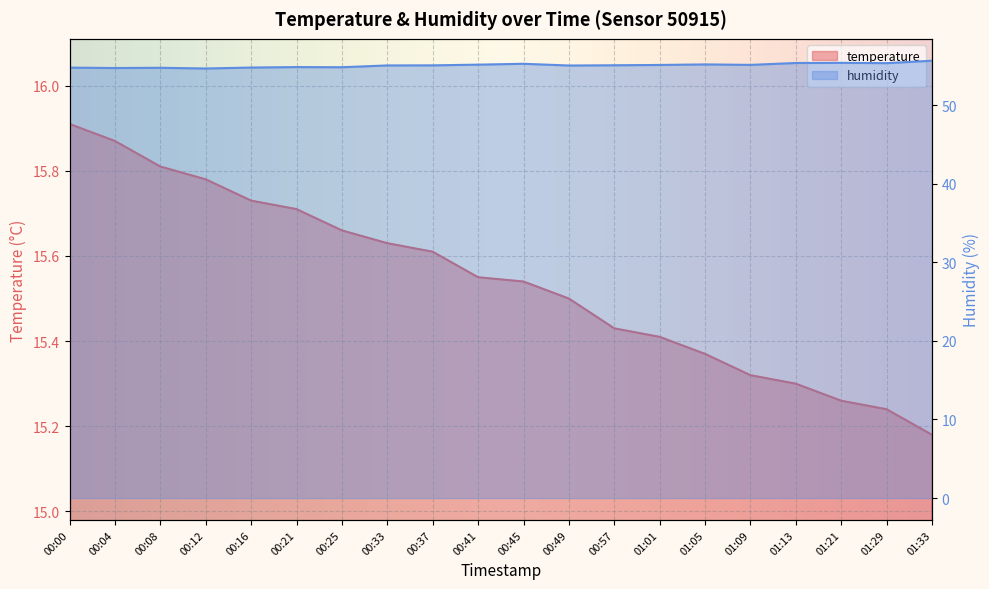

Is the value of humidity at 00:08 greater than the value of temperature at 00:57?

Yes